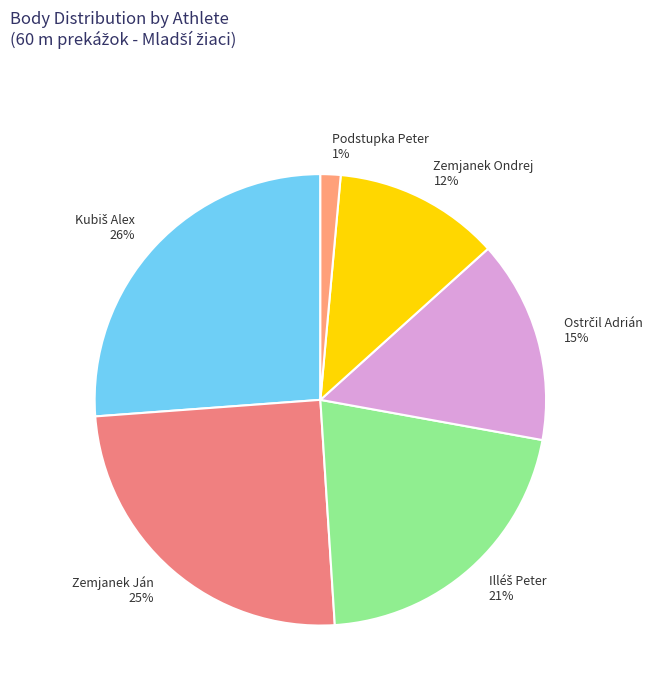

Is it true that Zemjanek Ondrej 12% is 12% of the pie?

True